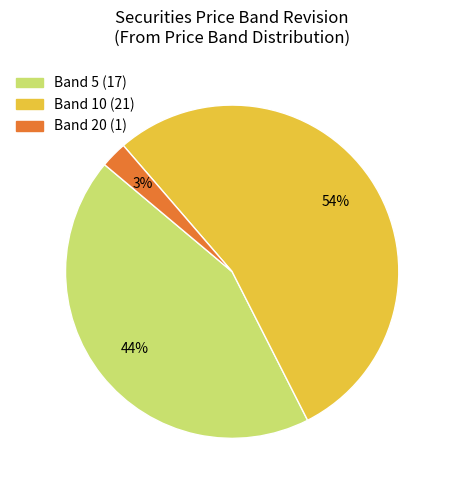

To the nearest percent, what is the average slice percentage?

33%